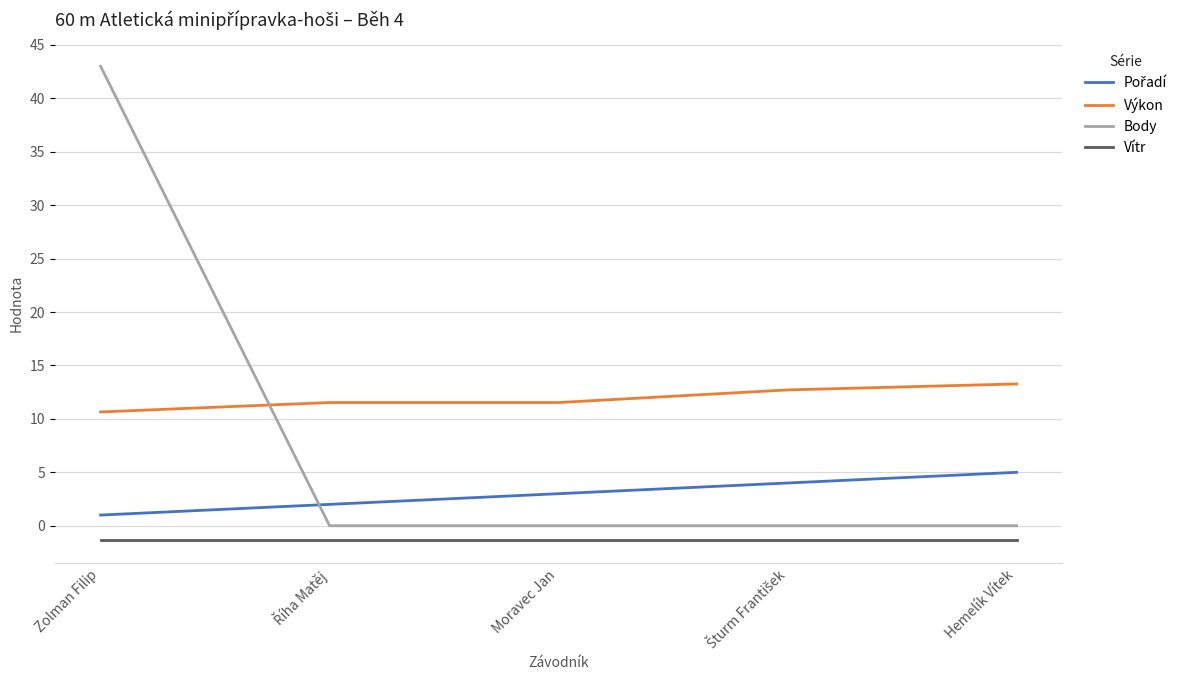

Which series has the widest spread of values?

Body